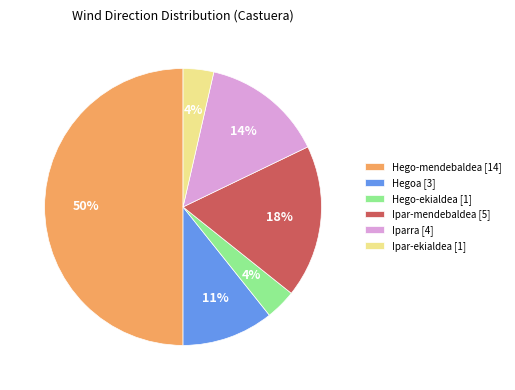

The Hego-ekialdea slice represents 4% of the pie. True or false?

True